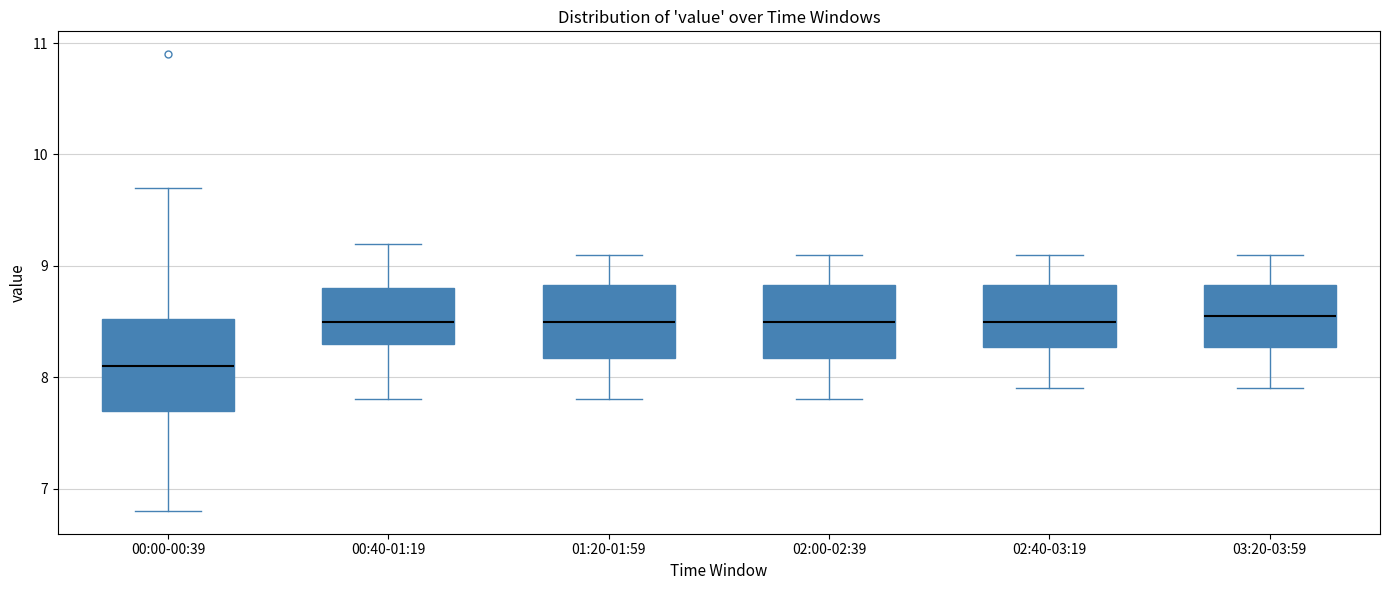

Where does the upper whisker of the box for 02:40-03:19 end on the y-axis? The values are not printed on the chart, so give them approximately, as read against the axis.

9.1